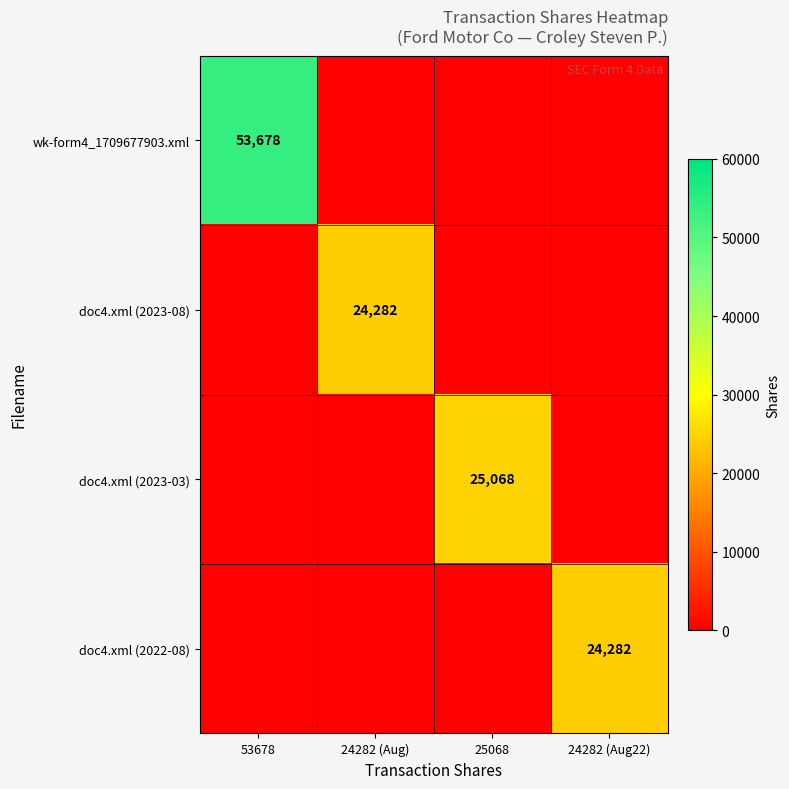

The value of doc4.xml (2023-08) at 24282 (Aug) is 32783. True or false?

False